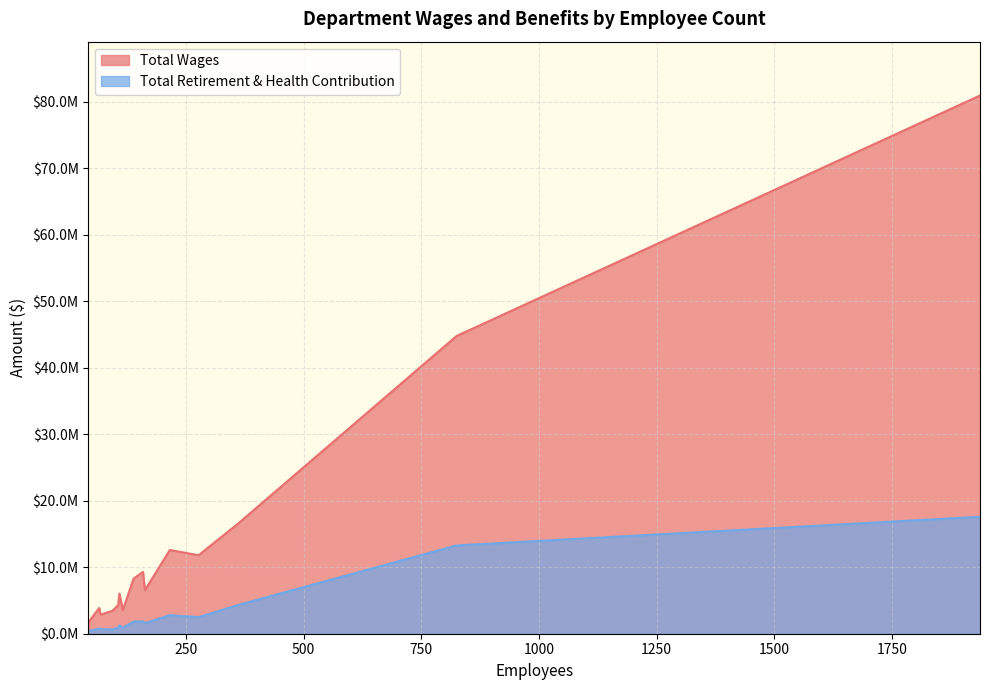

The Total Wages series shows 11804816 at Resource Management Agency. True or false?

True